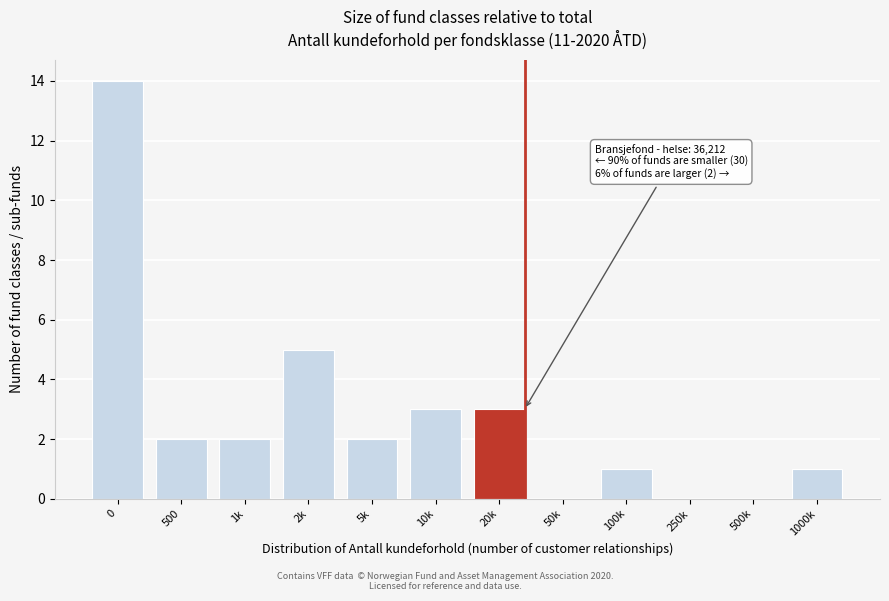

Reading right to left, what are all the values shown in this chart?

1000k=1	500k=0	250k=0	100k=1	50k=0	20k=3	10k=3	5k=2	2k=5	1k=2	500=2	0=14